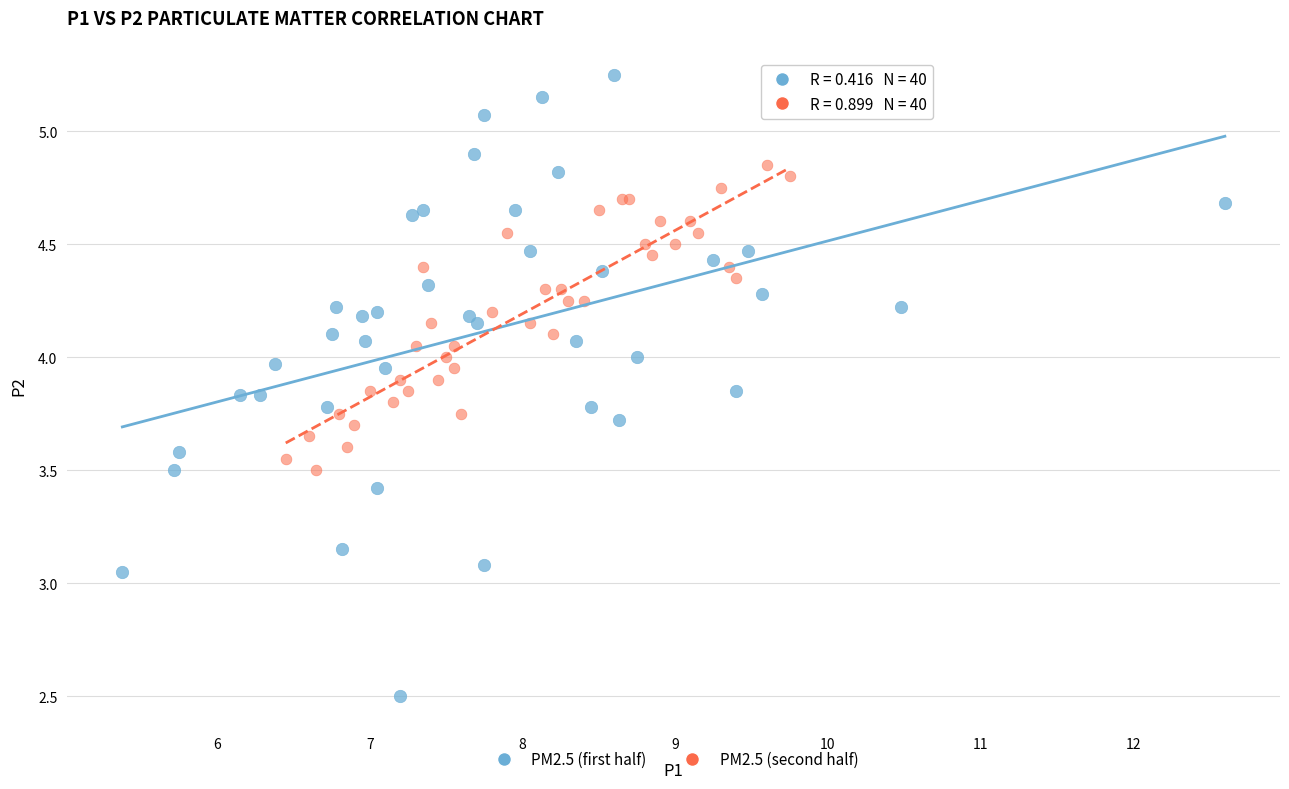

Which series contains the lowest Y value?

PM2.5 (first half)